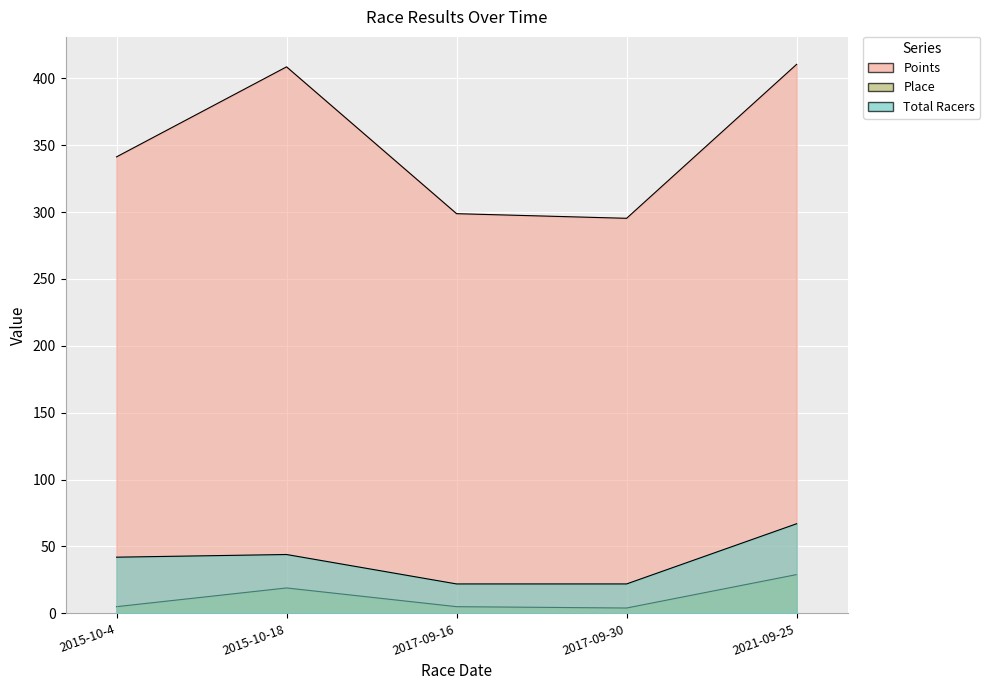

Reading left to right, list all the values displayed in this chart.

Points: 341.3	408.6	298.8	295.4	410.5
Place: 5.0	19.0	5.0	4.0	29.0
Total Racers: 42.0	44.0	22.0	22.0	67.0